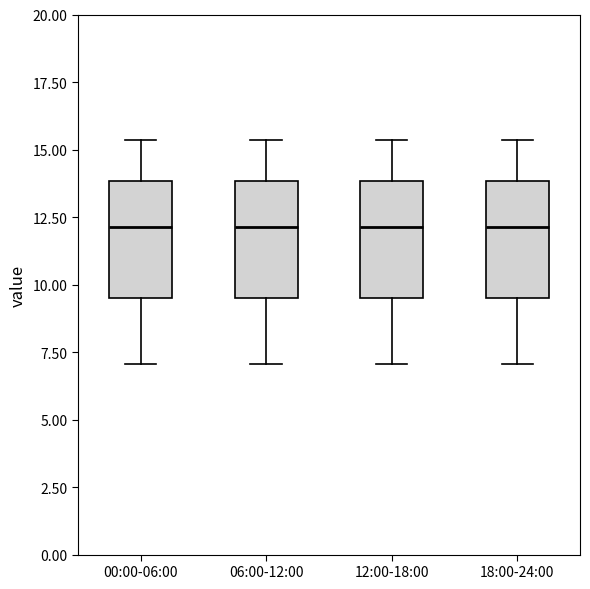

Where is the upper edge of the box for 18:00-24:00 on the y-axis? The values are not printed on the chart, so give them approximately, as read against the axis.

14.0